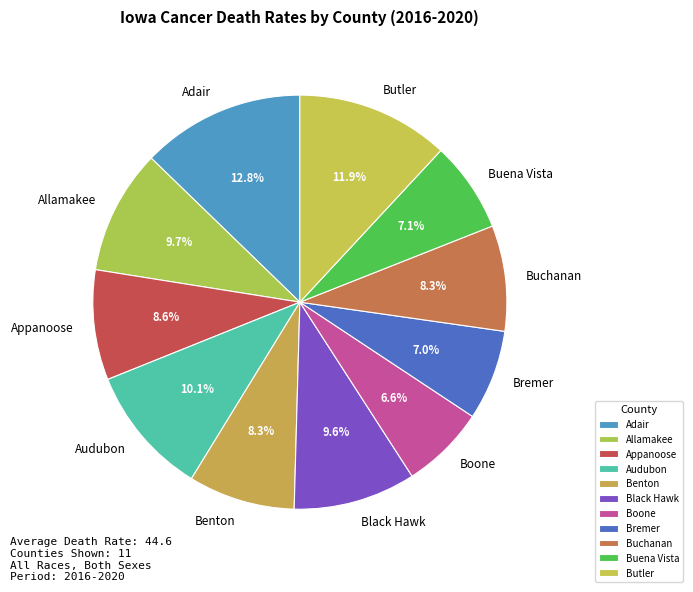

What is the ratio of the value at Butler to the value at Adair?

0.9